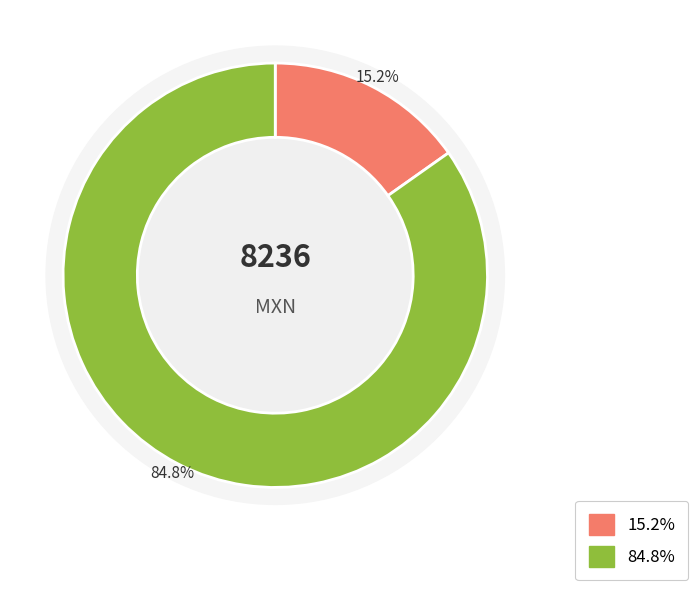

To the nearest percent, what portion does 2013-06-06 represent?

85%